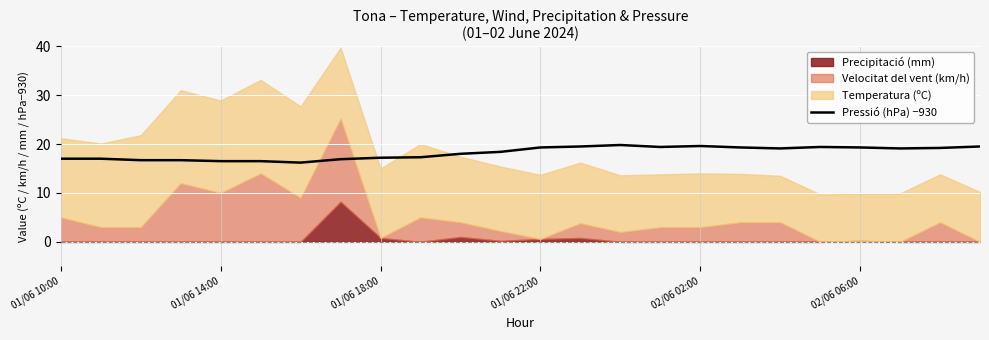

True or false: Pressió (hPa) −930 has a value of 17.2 at 01/06 18:00.

True